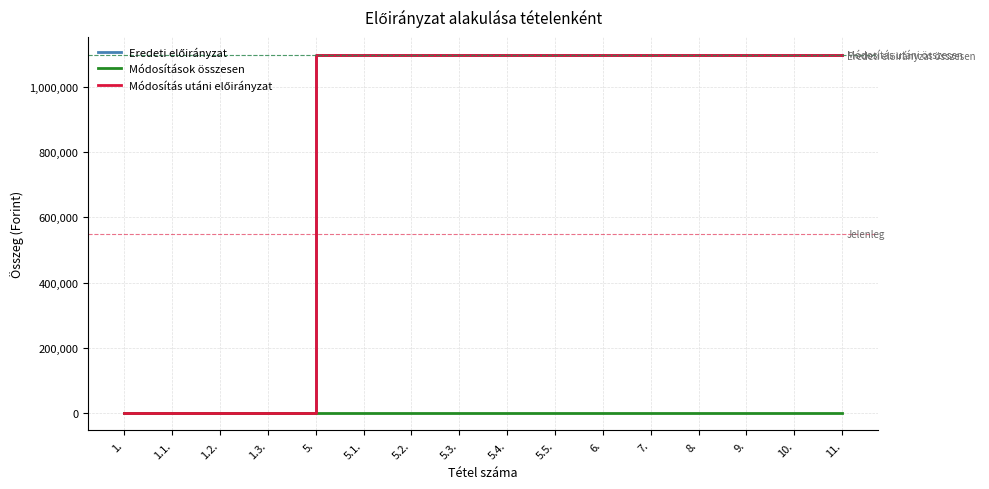

True or false: Eredeti előirányzat has more than 1 interior local peaks.

False